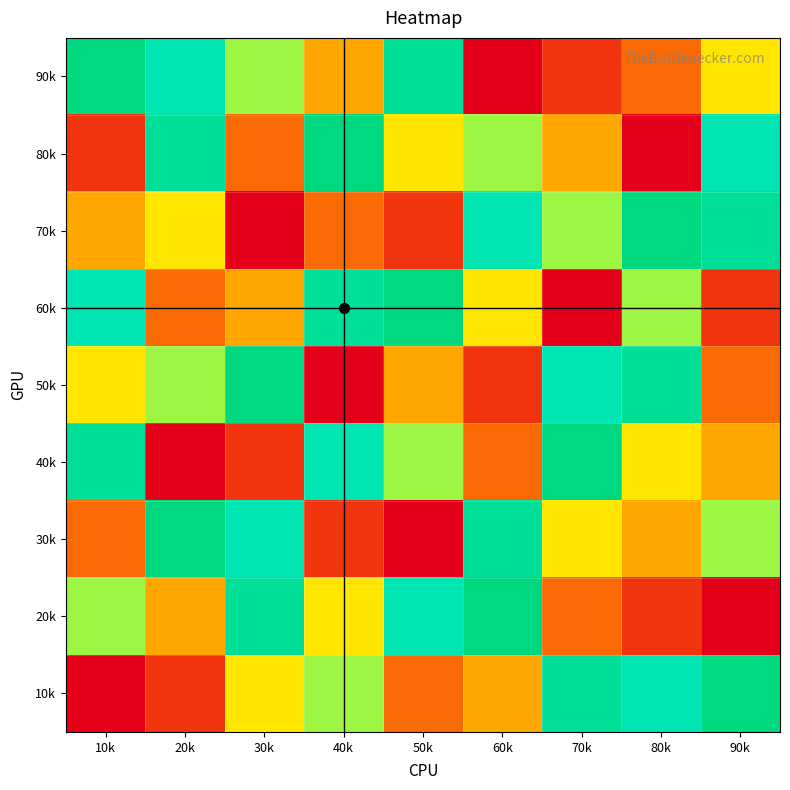

Which has a higher value, 40k or 70k?

40k